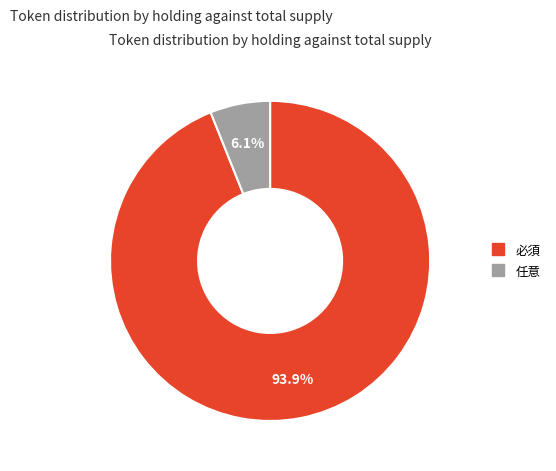

To the nearest percent, what is the combined percentage of 任意 and 必須?

100%